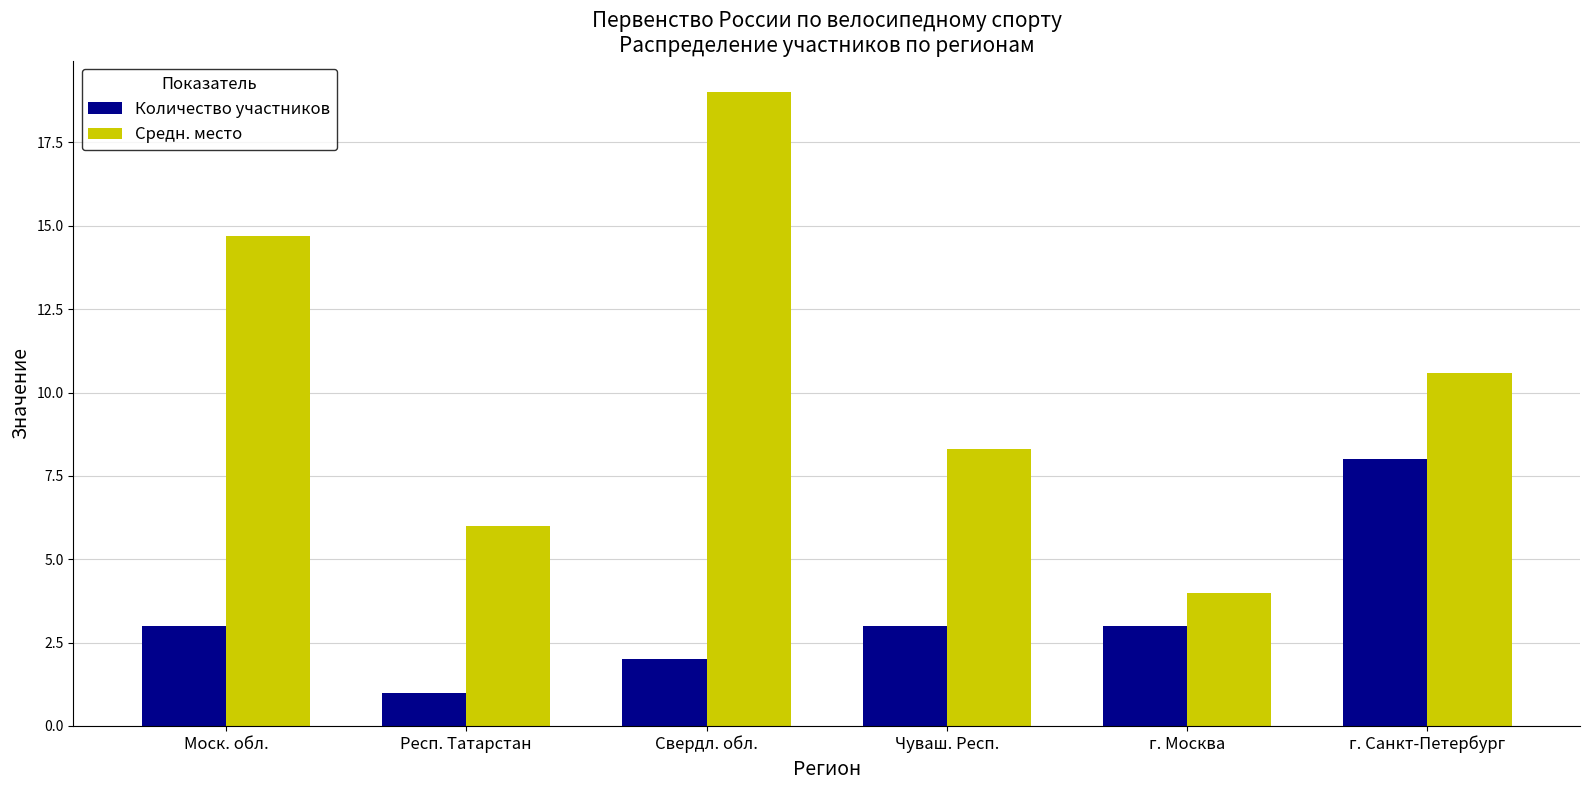

Is it true that Количество участников equals 8.0 at г. Санкт-Петербург?

True